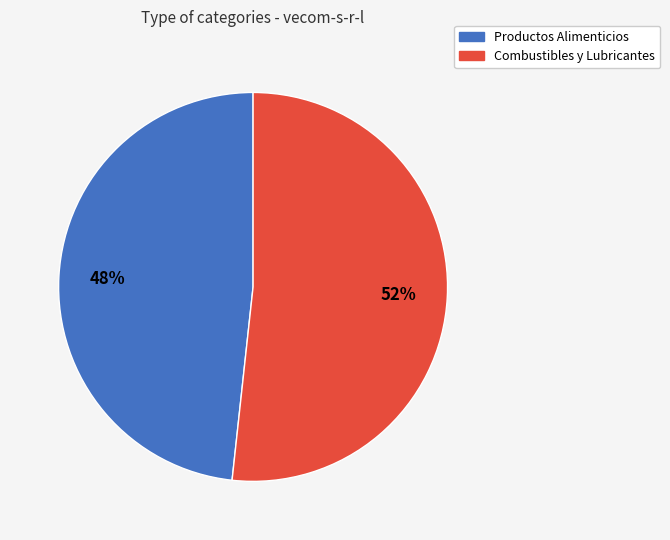

Rank the categories by value from highest to lowest.

Combustibles y Lubricantes, Productos Alimenticios